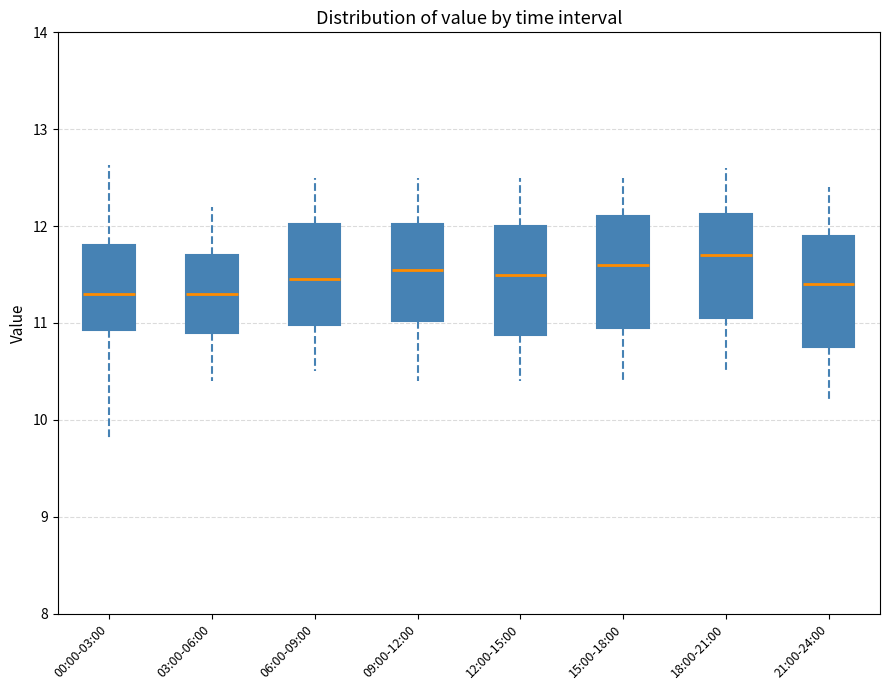

Reading left to right, read every box against the y-axis: the position of its median line, the range the box covers, and the ends of its whiskers. The values are not printed on the chart, so give them approximately, as read against the axis.

00:00-03:00: median 11.3, box 10.9 to 11.8, whiskers 9.8 to 12.6
03:00-06:00: median 11.3, box 10.9 to 11.7, whiskers 10.4 to 12.2
06:00-09:00: median 11.5, box 11.0 to 12.0, whiskers 10.5 to 12.5
09:00-12:00: median 11.6, box 11.0 to 12.0, whiskers 10.4 to 12.5
12:00-15:00: median 11.5, box 10.9 to 12.0, whiskers 10.4 to 12.5
15:00-18:00: median 11.6, box 11.0 to 12.1, whiskers 10.4 to 12.5
18:00-21:00: median 11.7, box 11.1 to 12.1, whiskers 10.5 to 12.6
21:00-24:00: median 11.4, box 10.8 to 11.9, whiskers 10.2 to 12.4